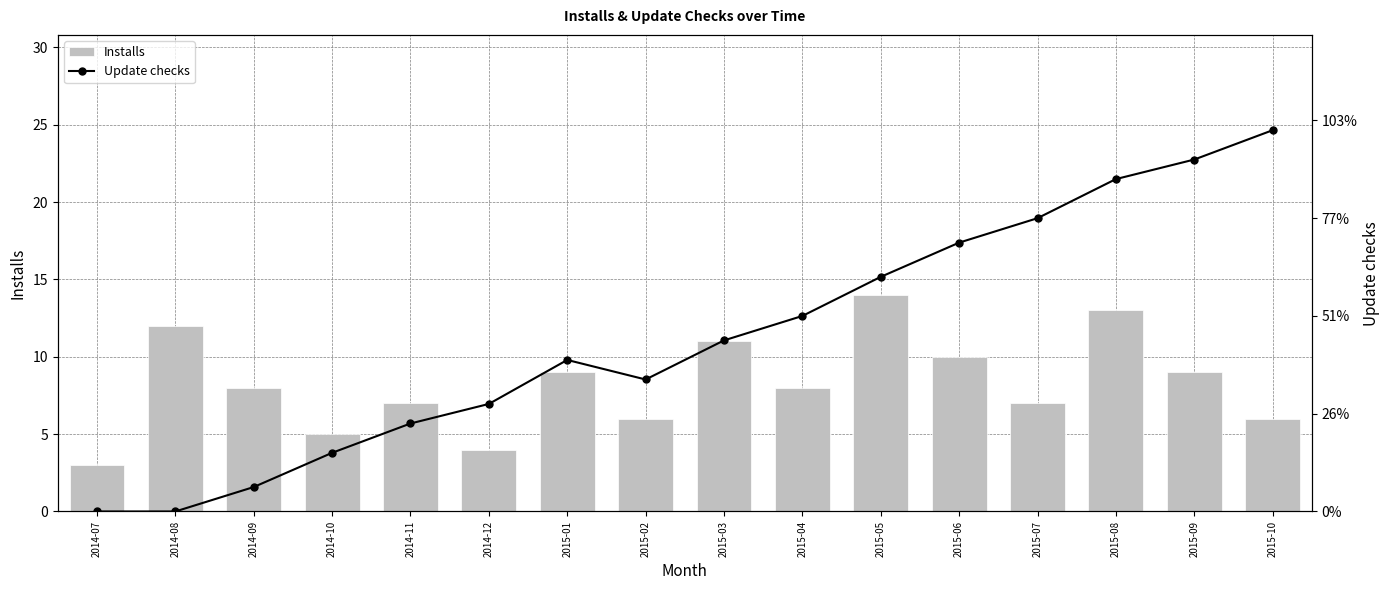

Reading right to left, extract all data points from this chart.

Installs: 2015-10=6	2015-09=9	2015-08=13	2015-07=7	2015-06=10	2015-05=14	2015-04=8	2015-03=11	2015-02=6	2015-01=9	2014-12=4	2014-11=7	2014-10=5	2014-09=8	2014-08=12	2014-07=3
Update checks: 2015-10=78	2015-09=72	2015-08=68	2015-07=60	2015-06=55	2015-05=48	2015-04=40	2015-03=35	2015-02=27	2015-01=31	2014-12=22	2014-11=18	2014-10=12	2014-09=5	2014-08=0	2014-07=0